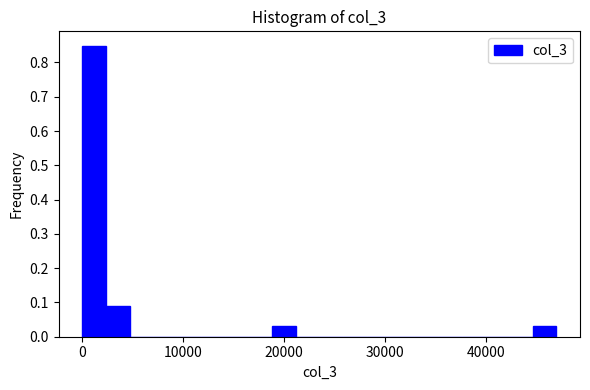

Around what value on the x-axis is the tallest bar? Give the approximate position of its centre, as read against the axis.

1000